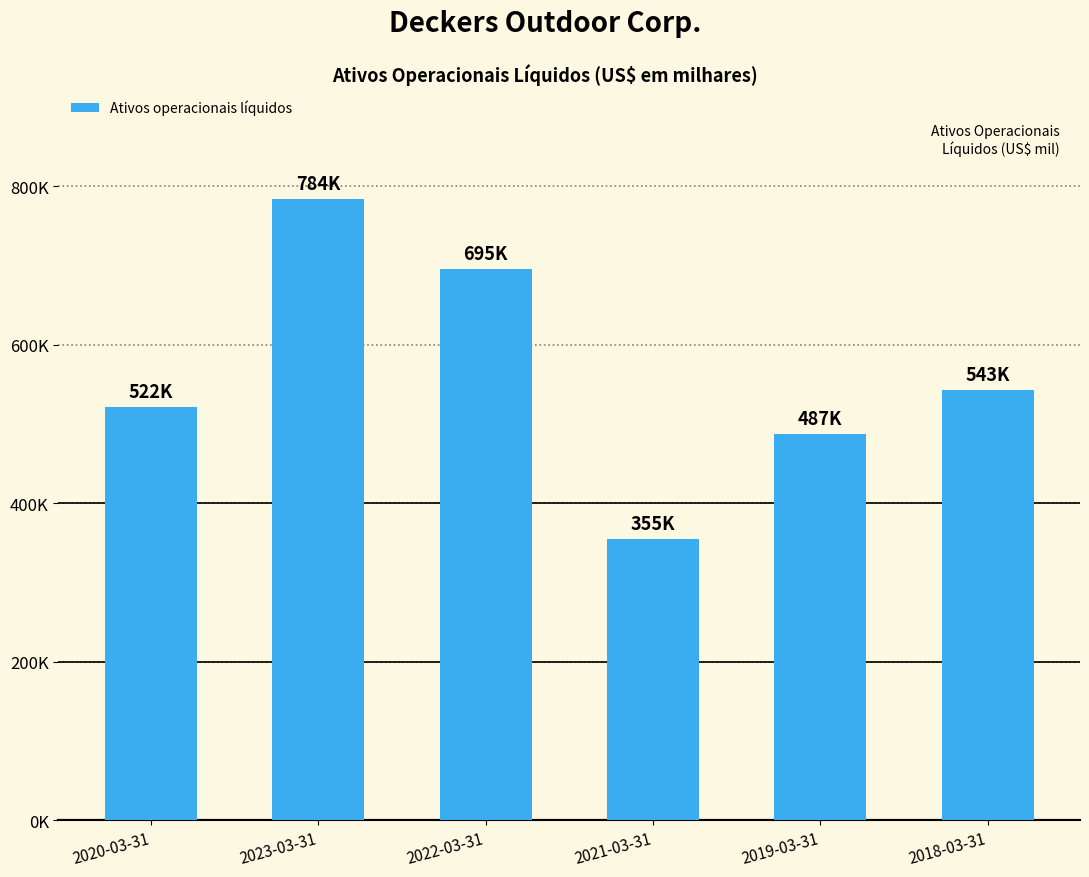

Reading left to right, transcribe all the data shown in this chart.

521585	783938	695298	354864	486942	542891